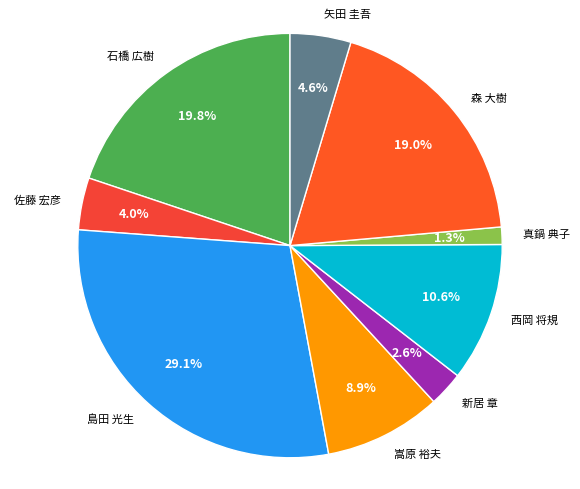

What percentage is NOT represented by 島田 光生?

70.9%